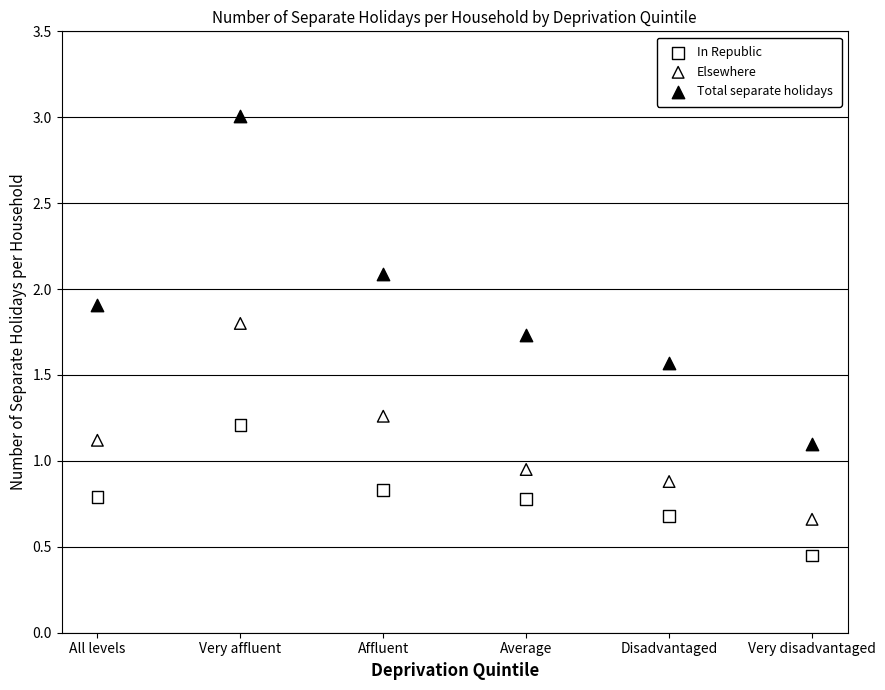

Which series reaches the minimum Y coordinate?

In Republic